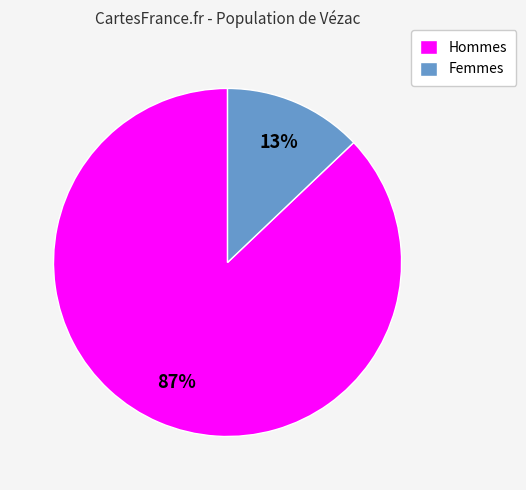

Which slice represents more than half of the pie?

Hommes